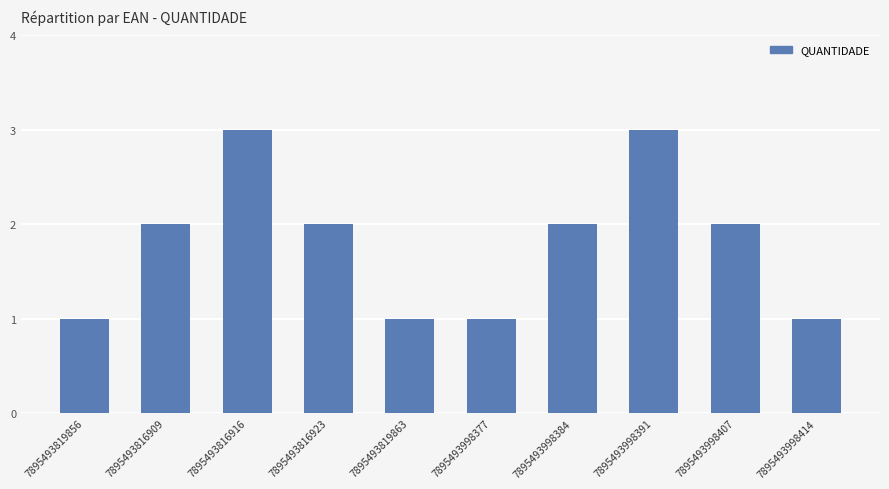

How many bars are there in total?

10